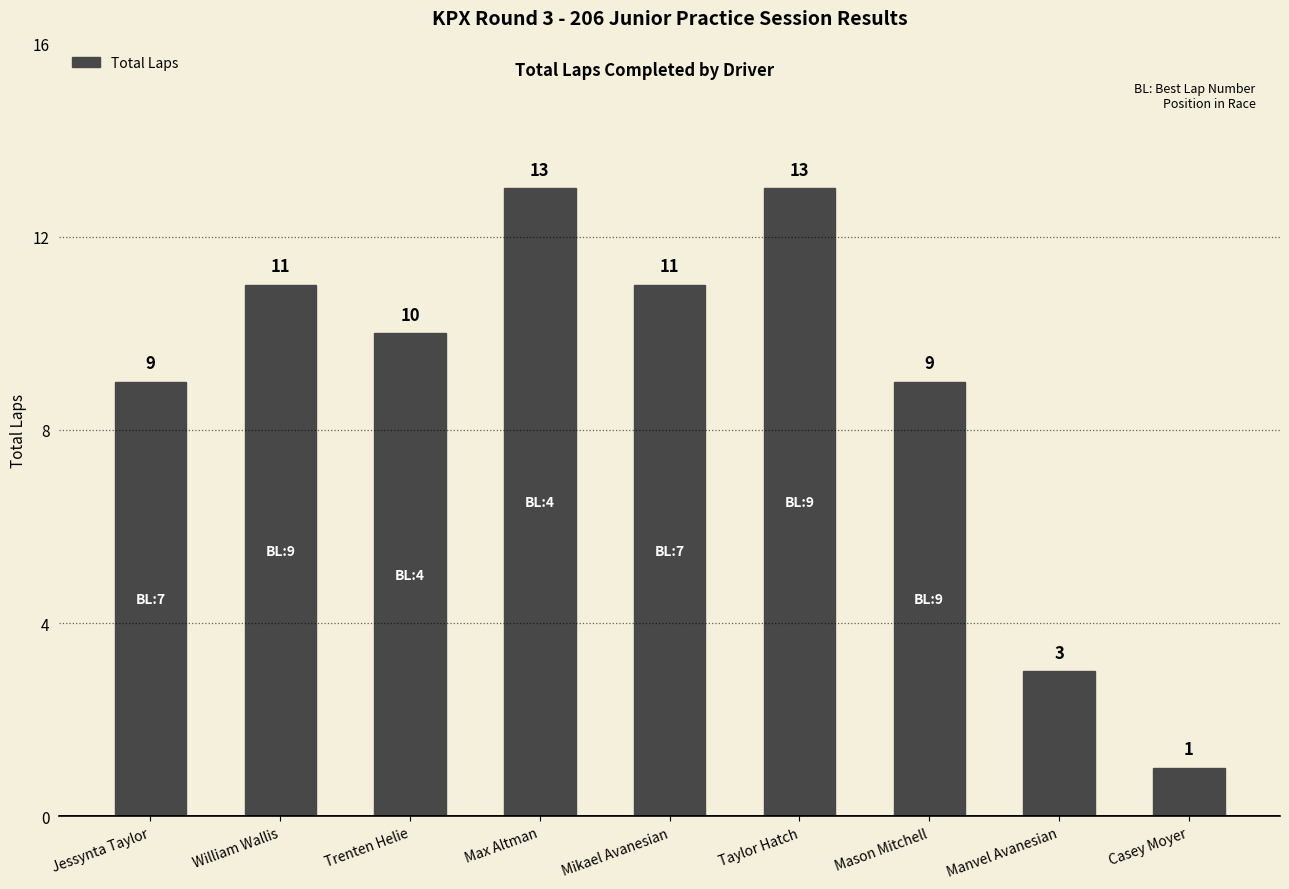

What is the difference between the second highest and second lowest values?

10